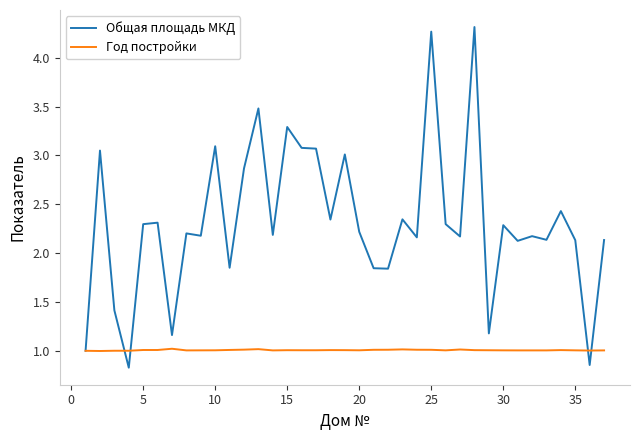

What is the minimum value shown in the chart?

0.8